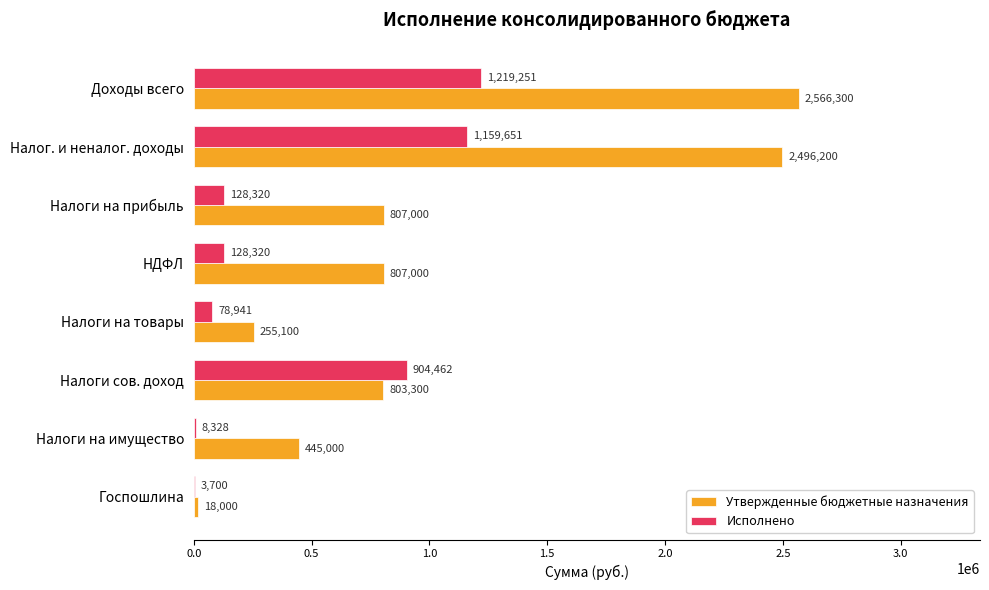

Which category has the highest value in the Утвержденные бюджетные назначения series?

Доходы всего